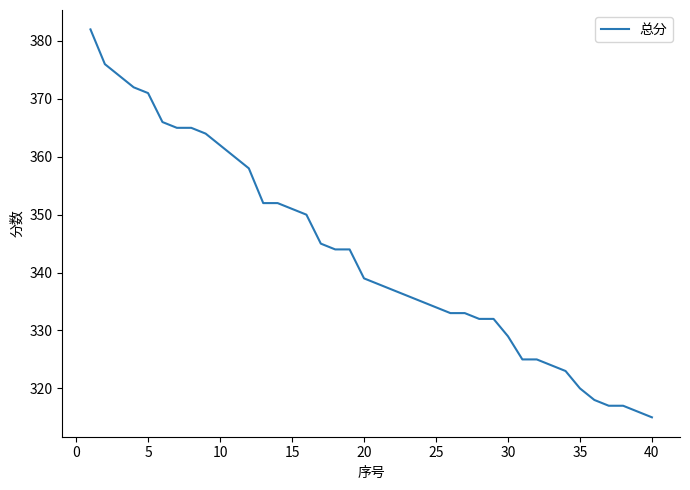

What is the maximum value shown in the chart?

382